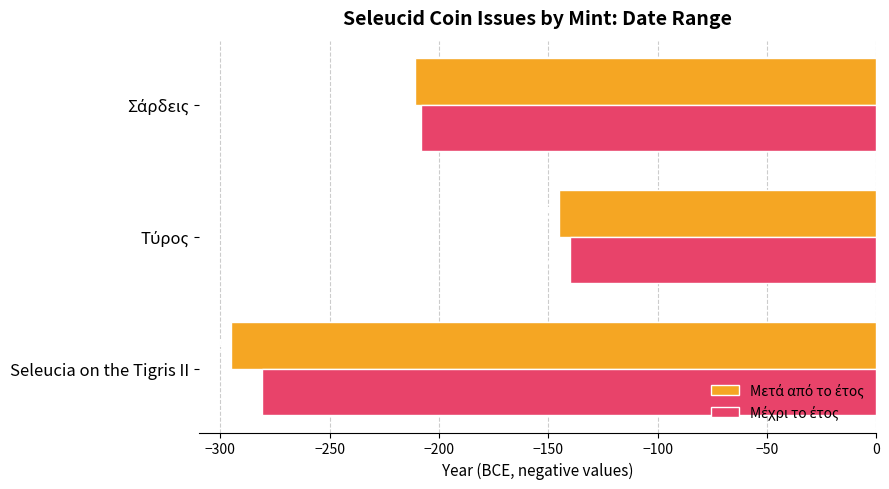

What is the spread (max minus min) of values at Seleucia on the Tigris II?

14